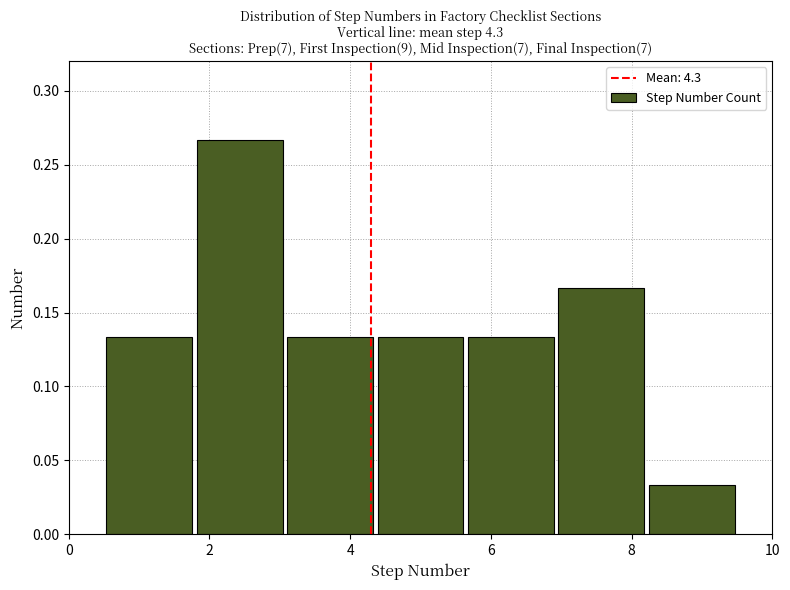

Reading left to right, list every bar in this chart as the range it spans on the x-axis followed by its height. Neither the bar edges nor the heights are printed on the chart, so give them approximately, as read against the axes.

0.6 to 1.8: 0.135
1.8 to 3.0: 0.265
3.0 to 4.4: 0.135
4.4 to 5.6: 0.135
5.6 to 7.0: 0.135
7.0 to 8.2: 0.165
8.2 to 9.6: 0.035